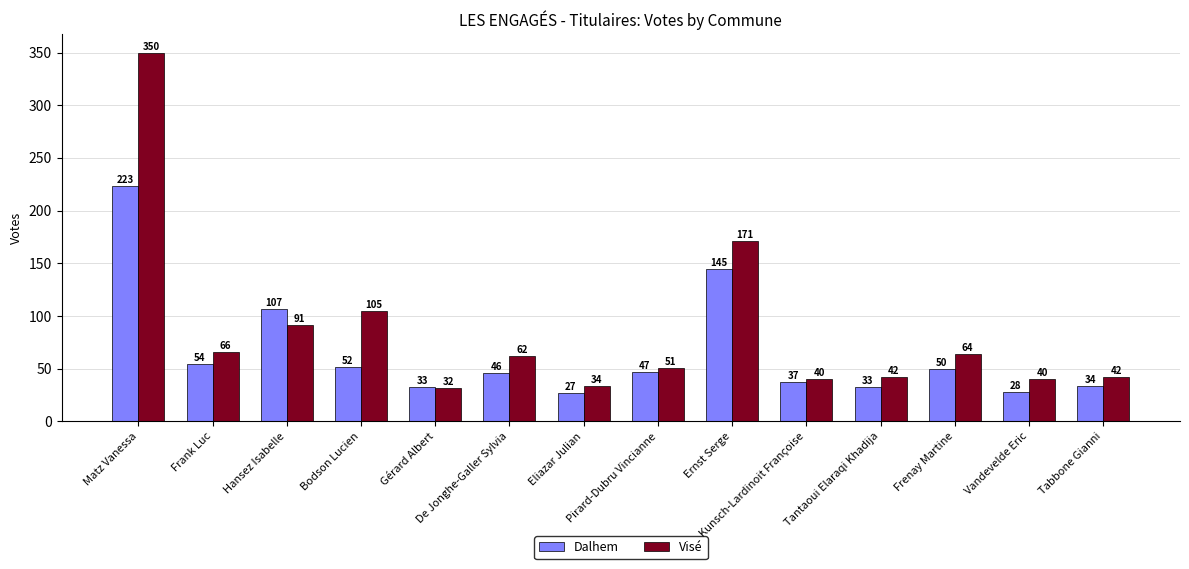

Rank the series by their maximum value, from lowest to highest.

Dalhem, Visé